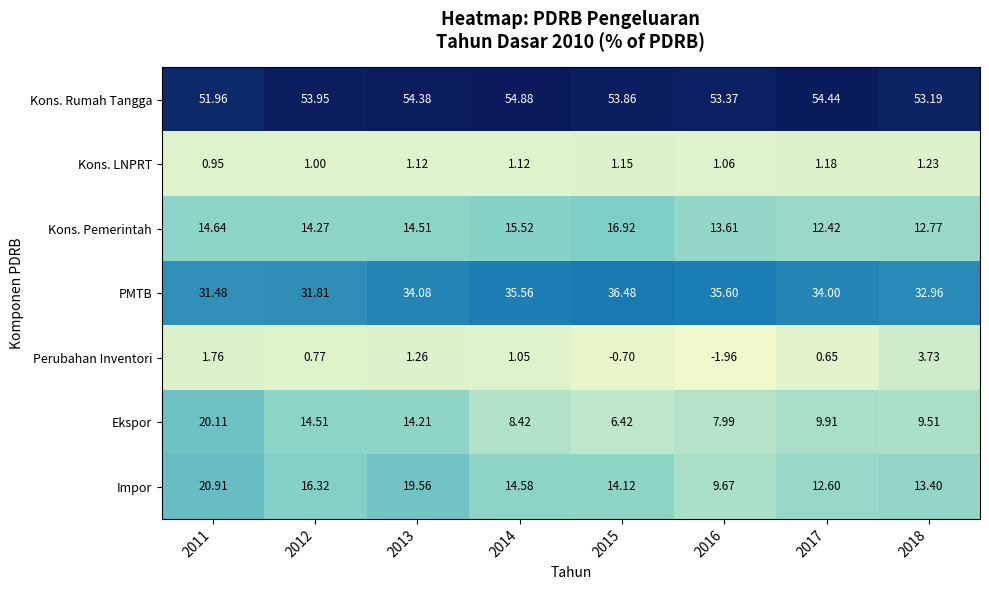

Which series changed the most between 2011 and 2013?

Ekspor